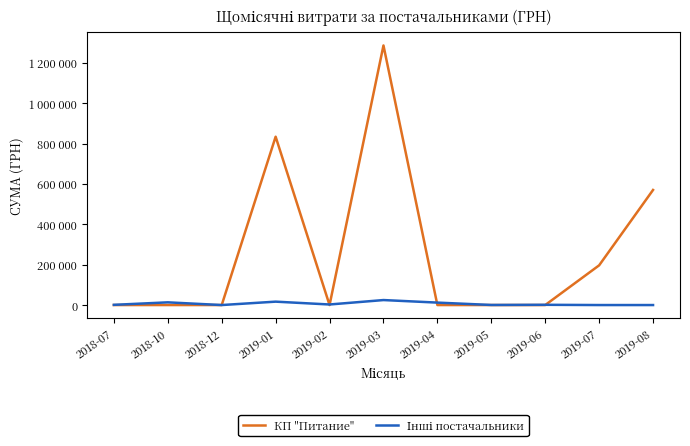

Which series changed the most between 2018-10 and 2019-06?

Інші постачальники